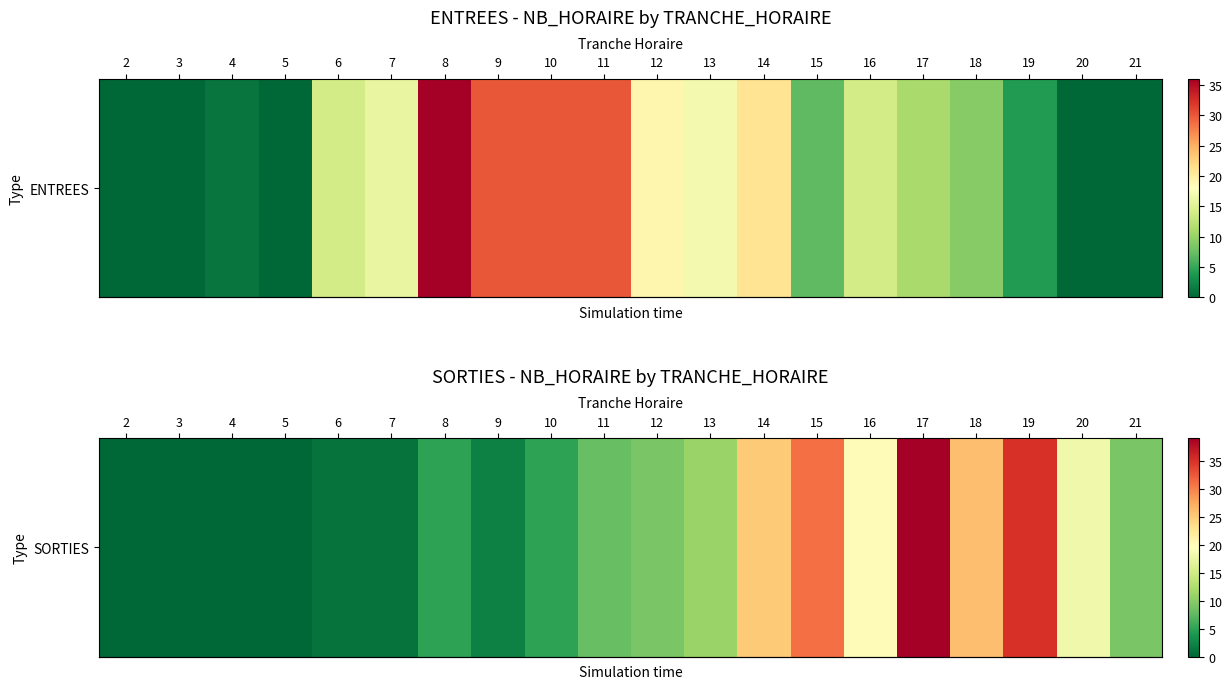

What is the change in value from 5 to 9?

+2